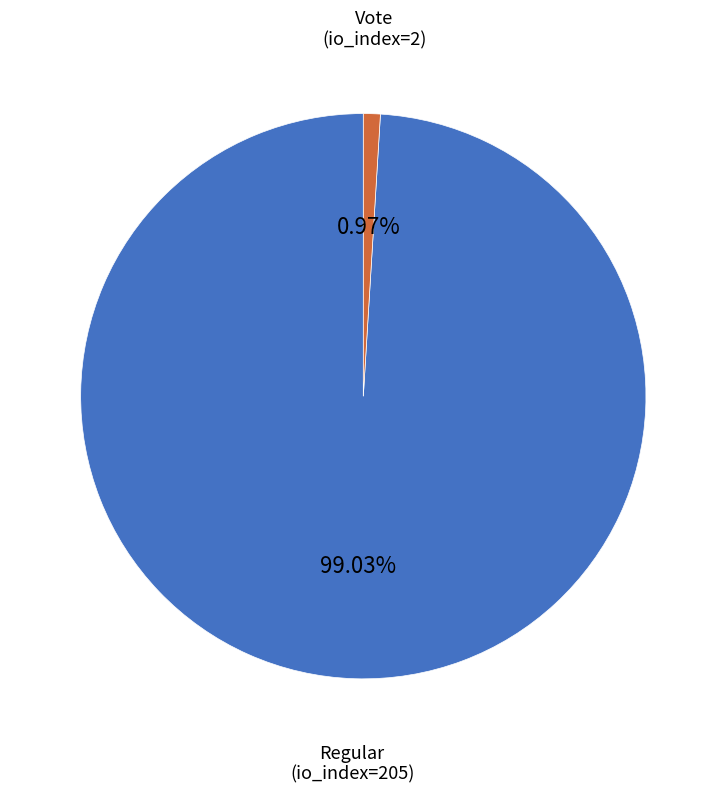

Does any single category account for the majority?

Yes